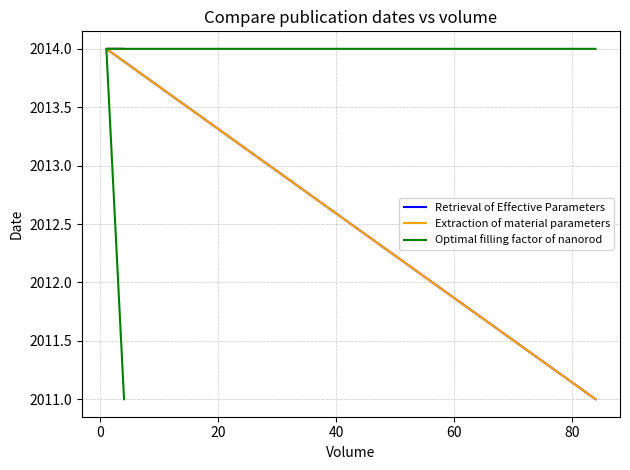

What is the lowest value of the Optimal filling factor of nanorod series?

2011